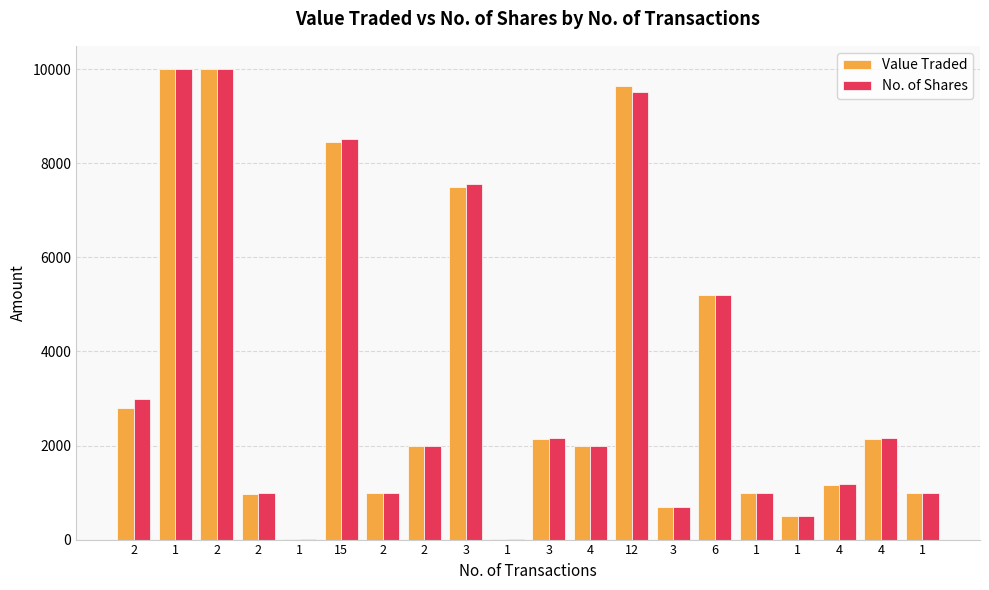

Reading right to left, extract all data points from this chart.

Value Traded: 990	2144	1168	495	1000	5203	690	9652	1983	2148	2	7488	1980	996	8461	20	978	10000	10000	2790
No. of Shares: 1000	2166	1180	500	1000	5205	690	9526	2000	2170	2	7564	2000	1000	8520	20	988	10000	10000	3000